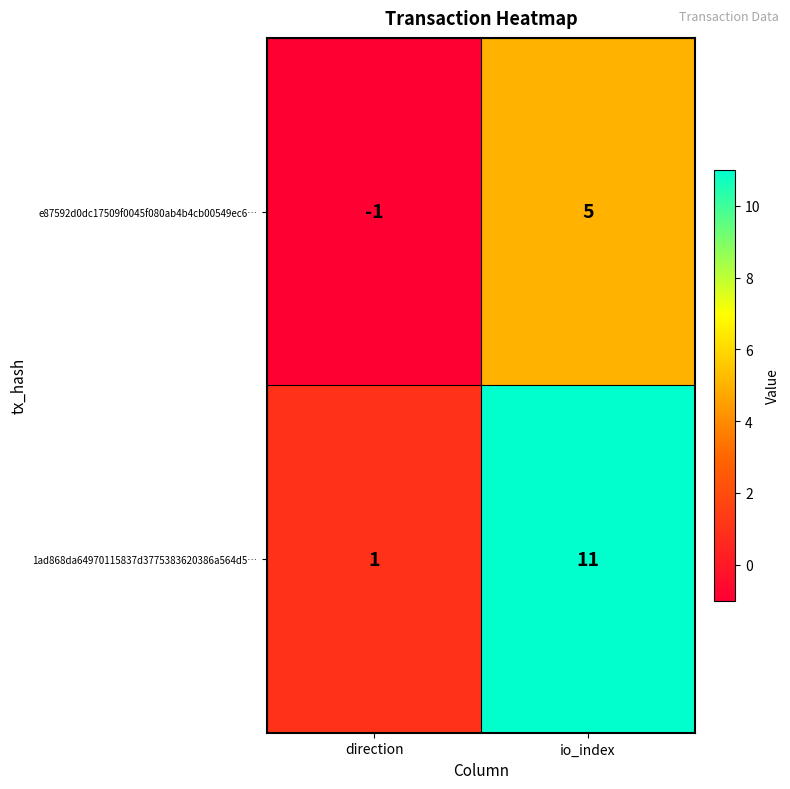

Which series changed the most between direction and io_index?

1ad868da64970115837d3775383620386a564d5…